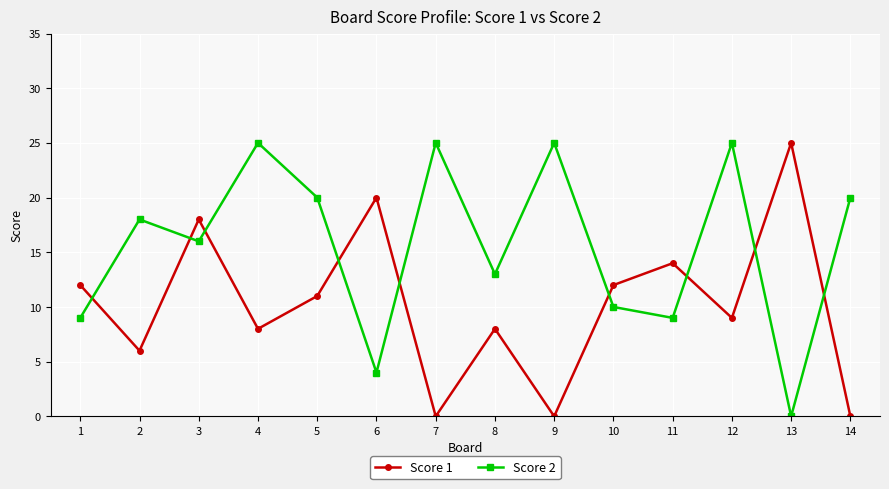

Which category has the highest value in the Score 1 series?

13